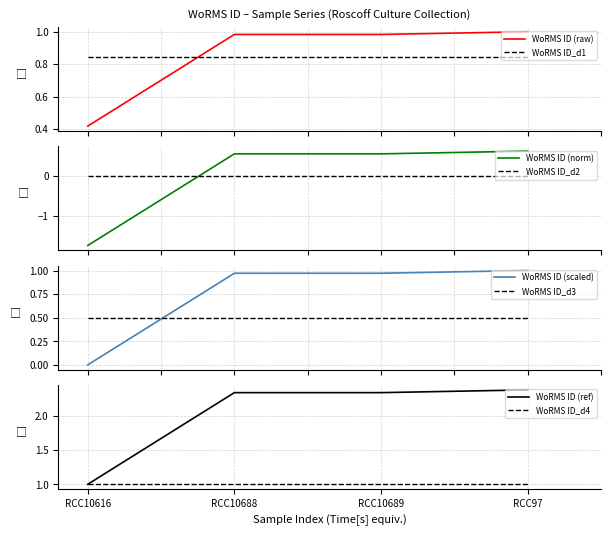

Which series ends up on top after the final intersection of WoRMS ID_d1 and WoRMS ID (raw)?

WoRMS ID (raw)